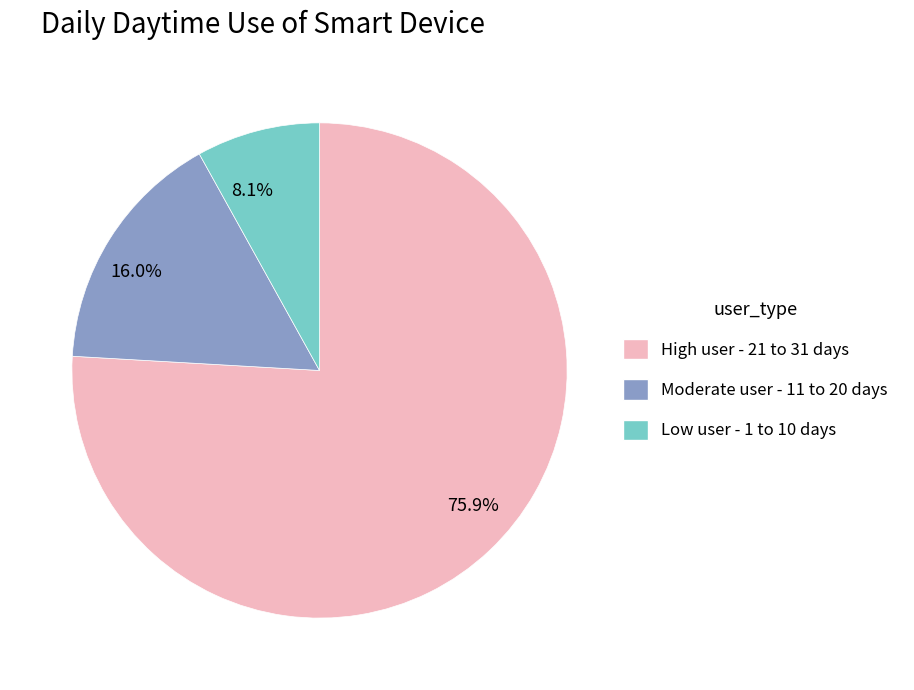

What portion of the pie excludes 8.1%?

91.9%